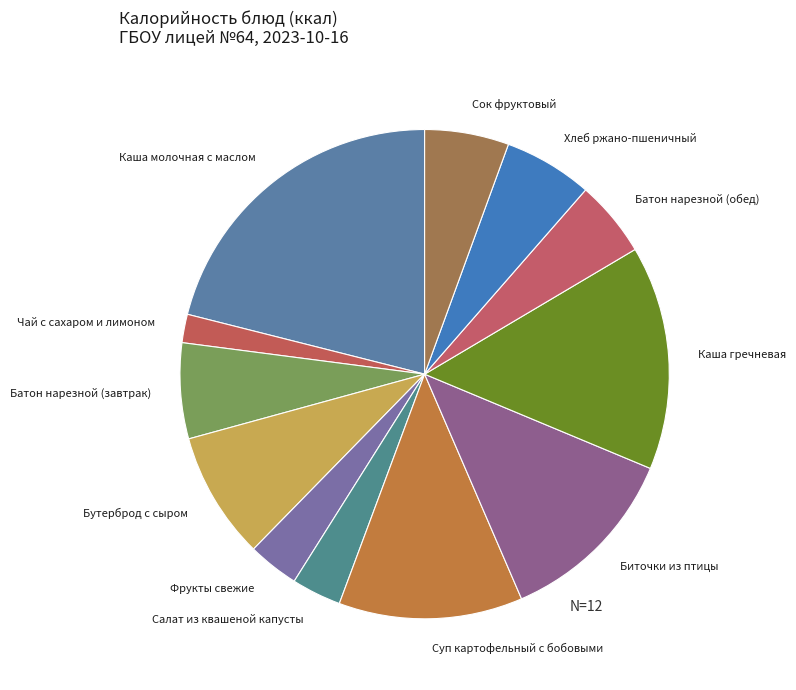

Between Каша гречневая and Хлеб ржано-пшеничный, which is larger?

Каша гречневая